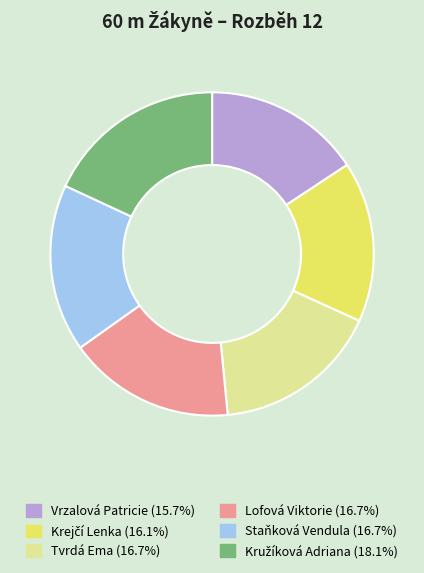

How many segments does this pie chart have?

6